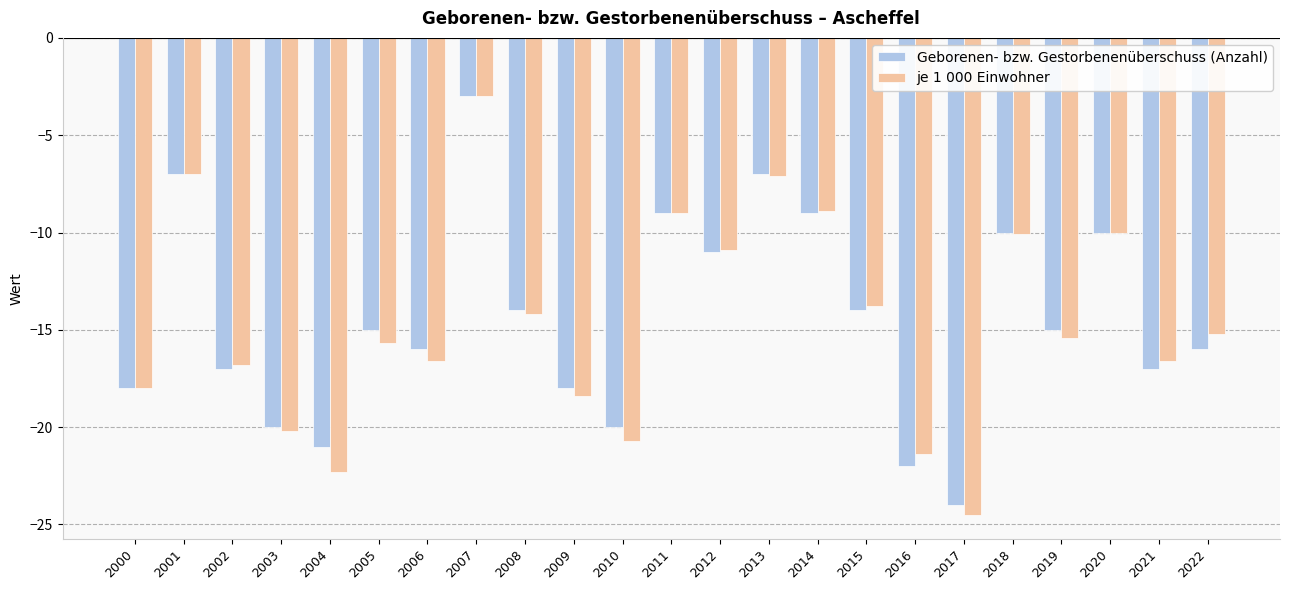

Which series has the largest range (max minus min)?

je 1 000 Einwohner